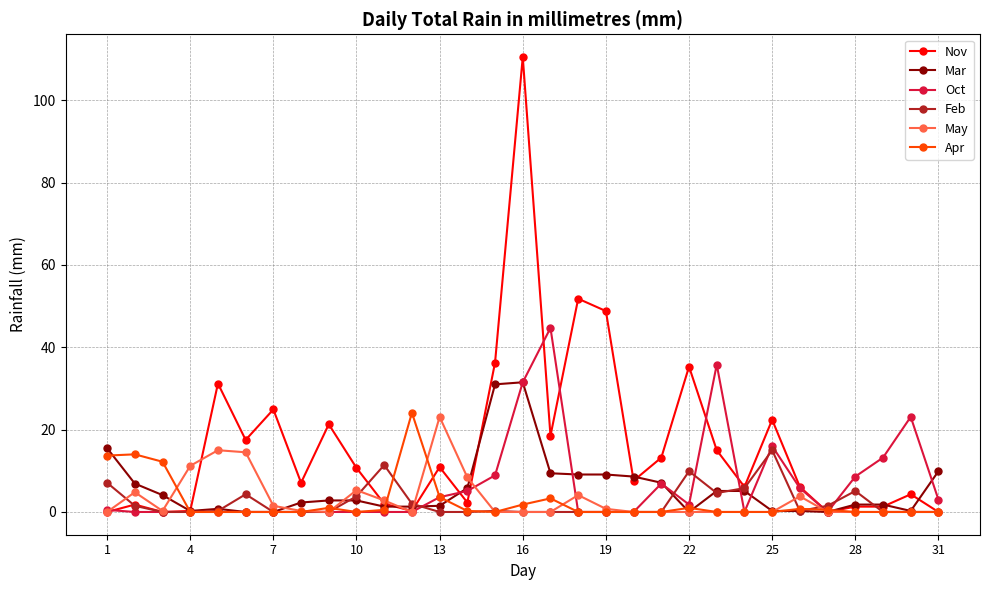

What is the maximum value for Mar?

31.5